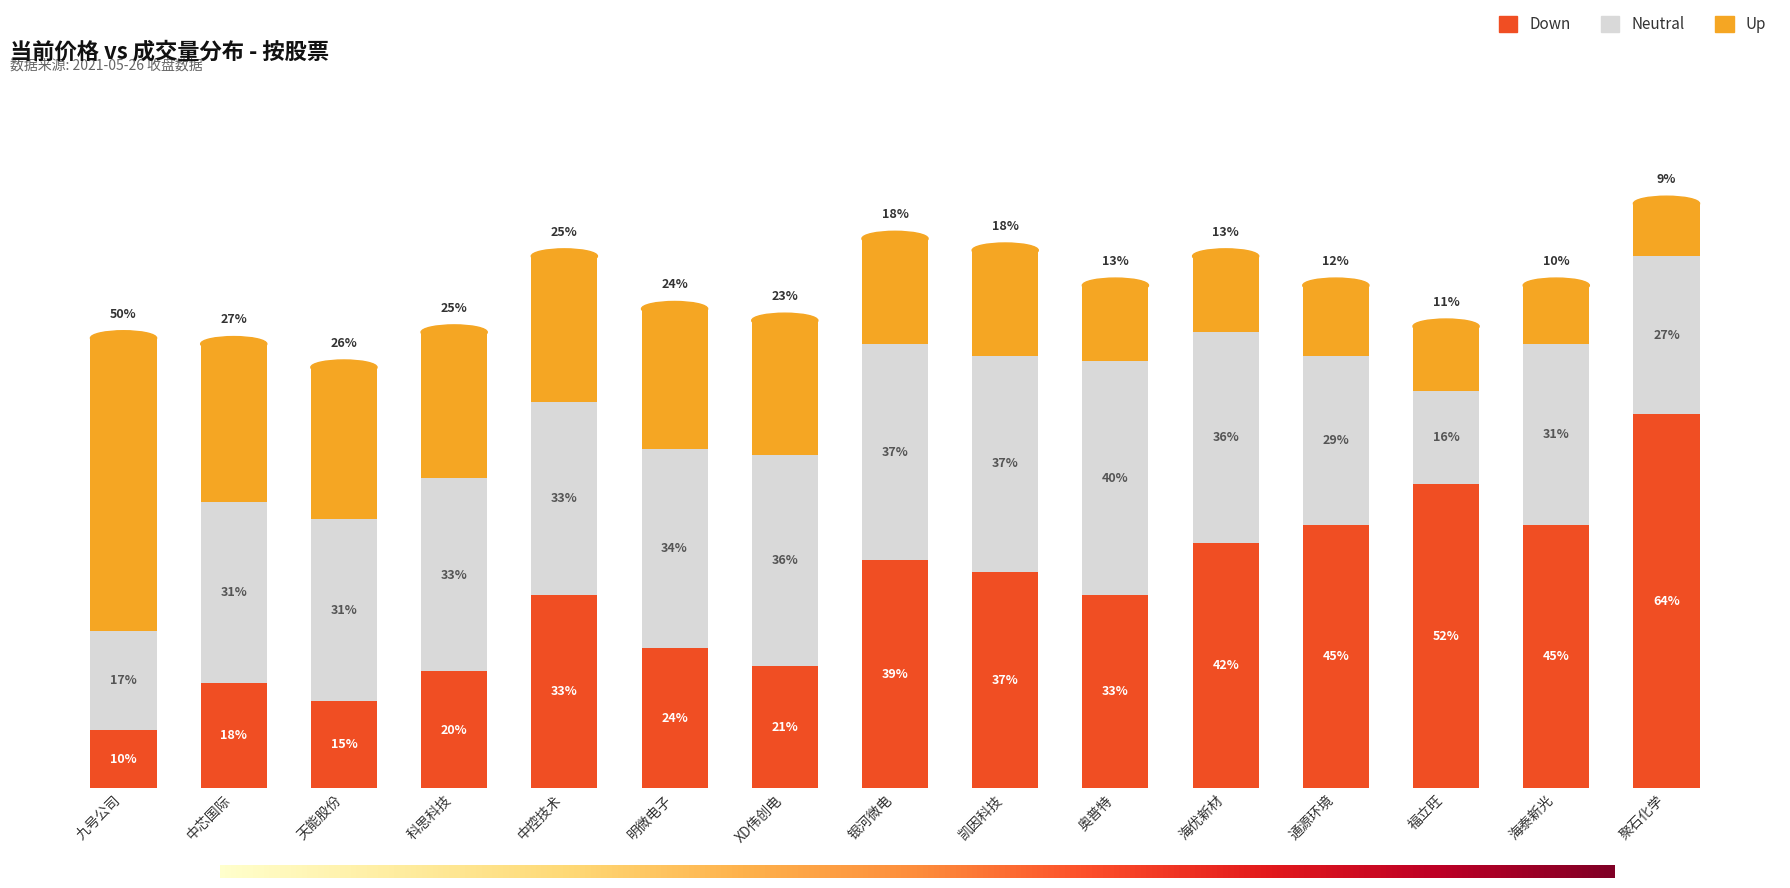

At which category is the sum across all series the highest?

聚石化学